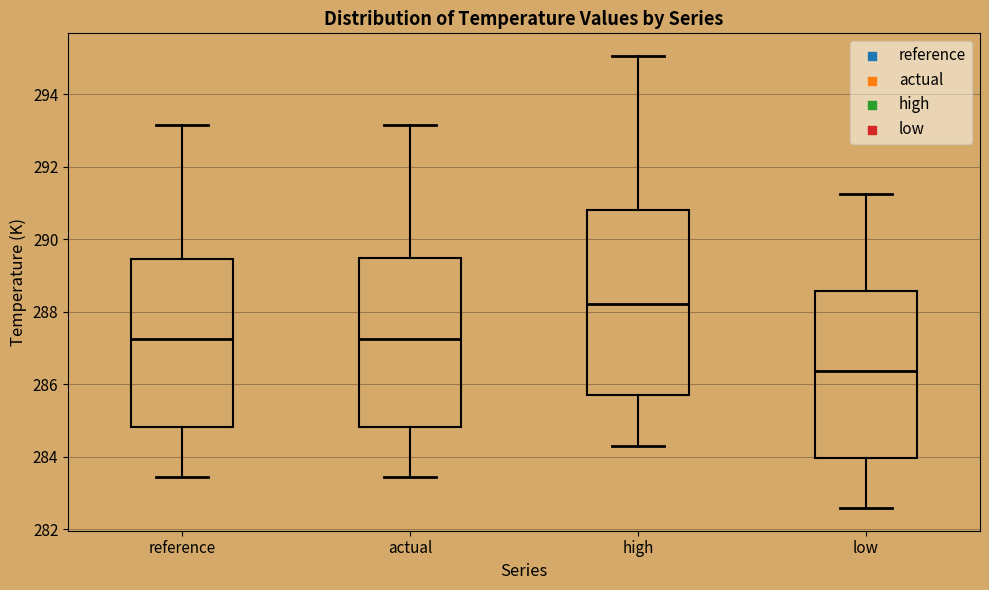

Where does the upper whisker of the box for actual end on the y-axis? The values are not printed on the chart, so give them approximately, as read against the axis.

293.2